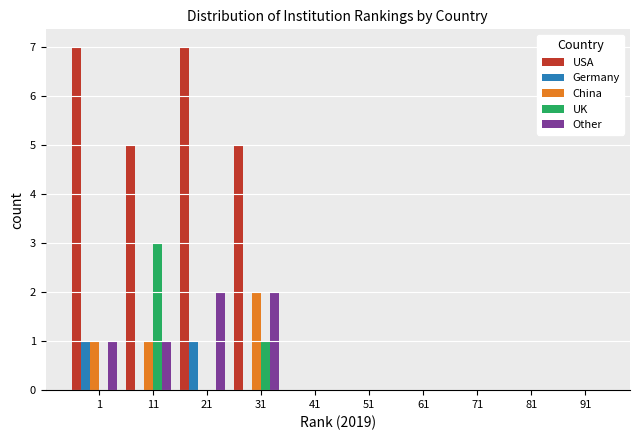

Is the value of USA at 31 greater than the value of UK at 61?

Yes